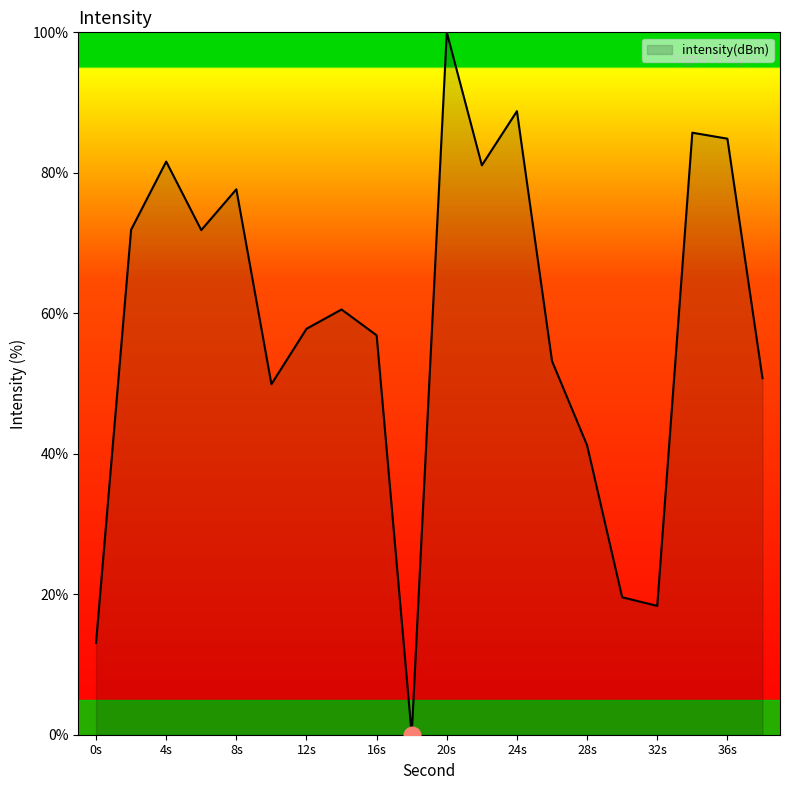

How many lines are shown in the chart?

1